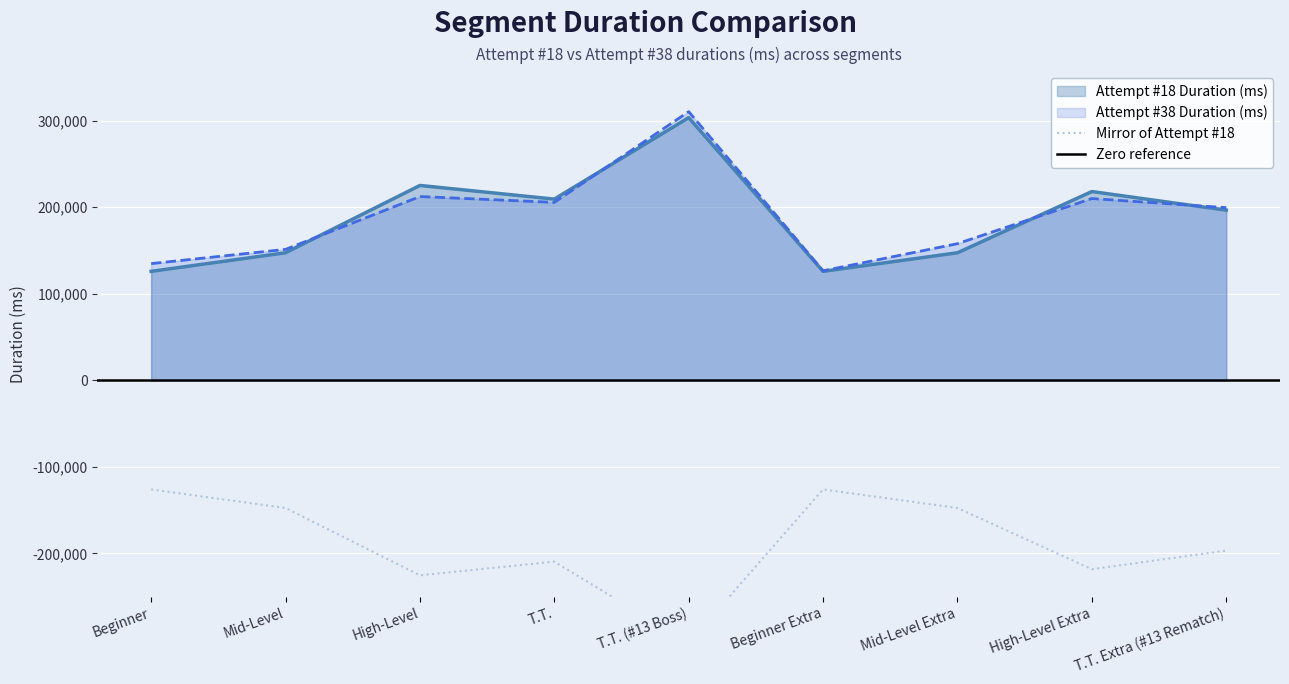

At which category does Attempt #18 Duration (ms) reach its first local valley?

T.T.